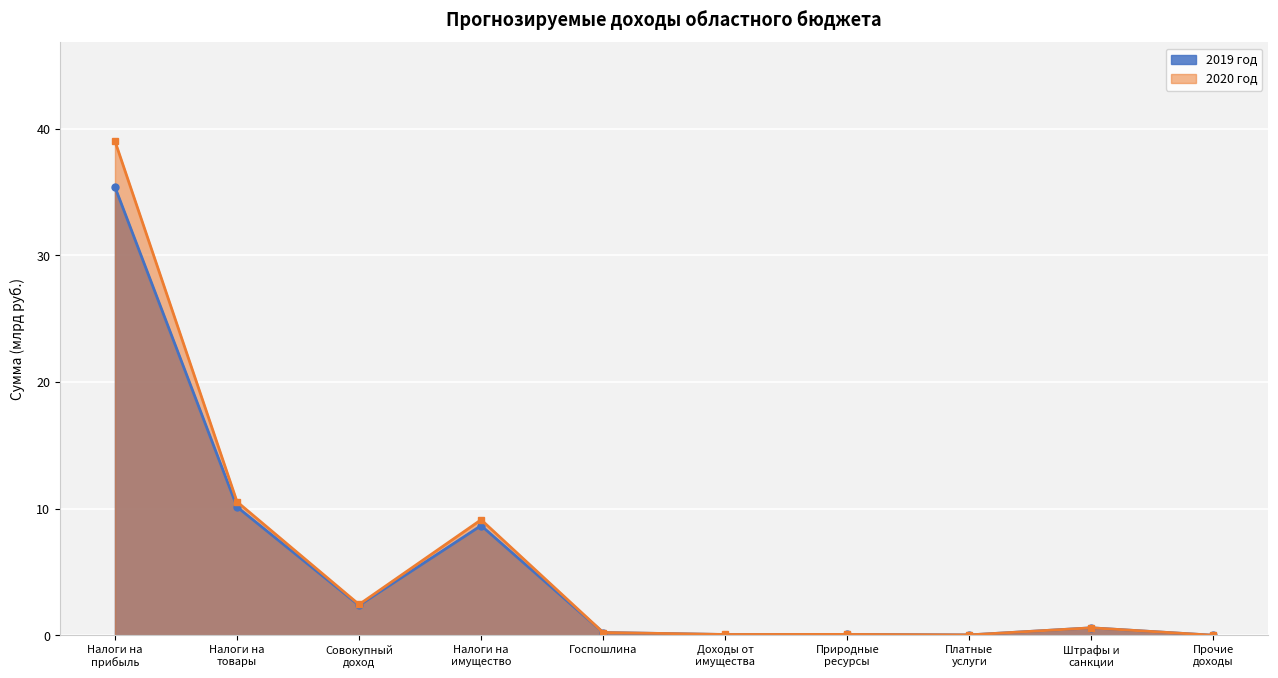

What is the label of the 6th point from the right?

Госпошлина